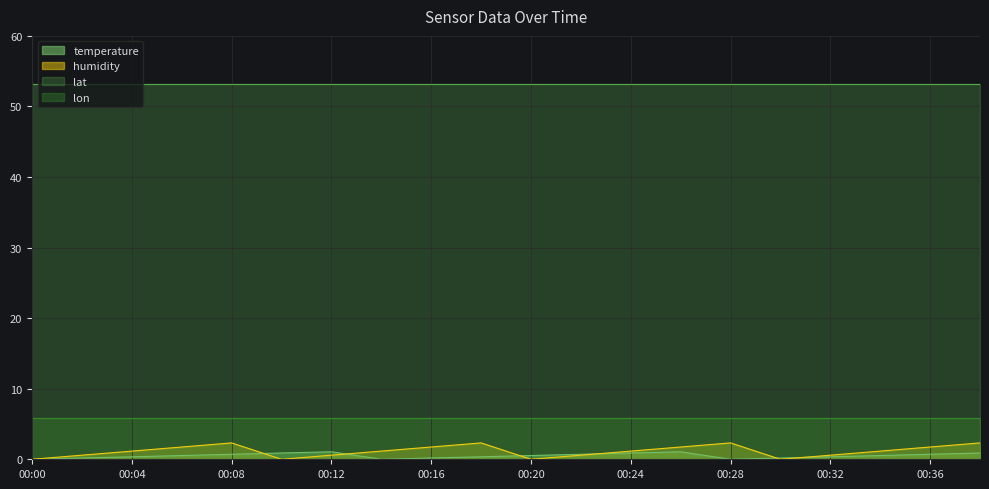

What are all the series names shown in the legend?

temperature, humidity, lat, lon